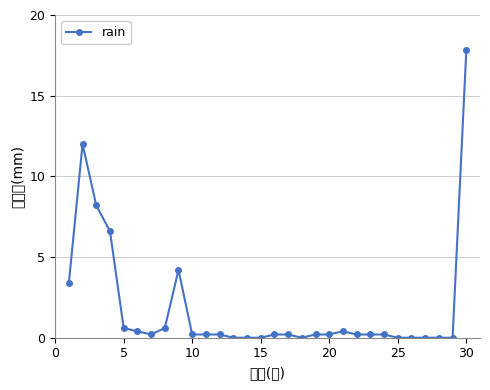

Reading right to left, extract all data points from this chart.

17.8	0.0	0.0	0.0	0.0	0.0	0.2	0.2	0.2	0.4	0.2	0.2	0.0	0.2	0.2	0.0	0.0	0.0	0.2	0.2	0.2	4.2	0.6	0.2	0.4	0.6	6.6	8.2	12.0	3.4